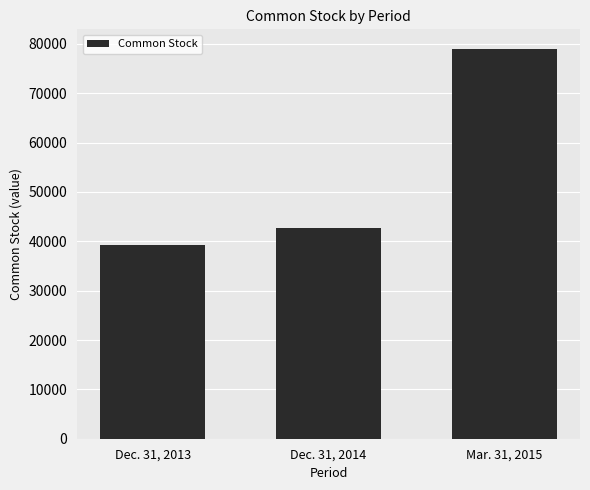

Which label corresponds to the largest value in the chart?

Mar. 31, 2015